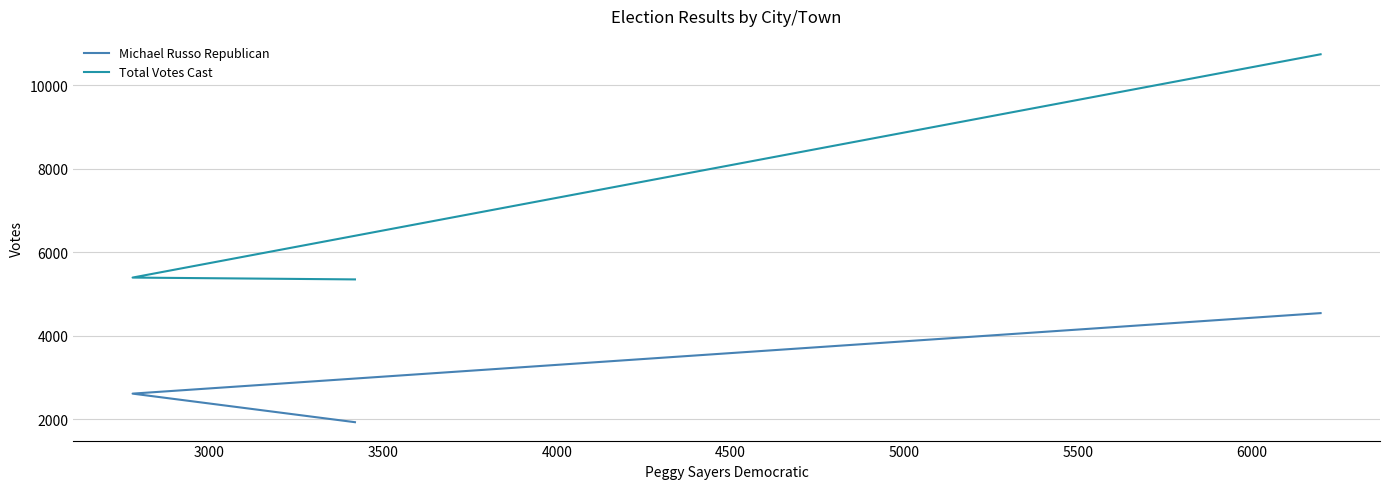

Rank the series by their maximum value, from lowest to highest.

Michael Russo Republican, Total Votes Cast